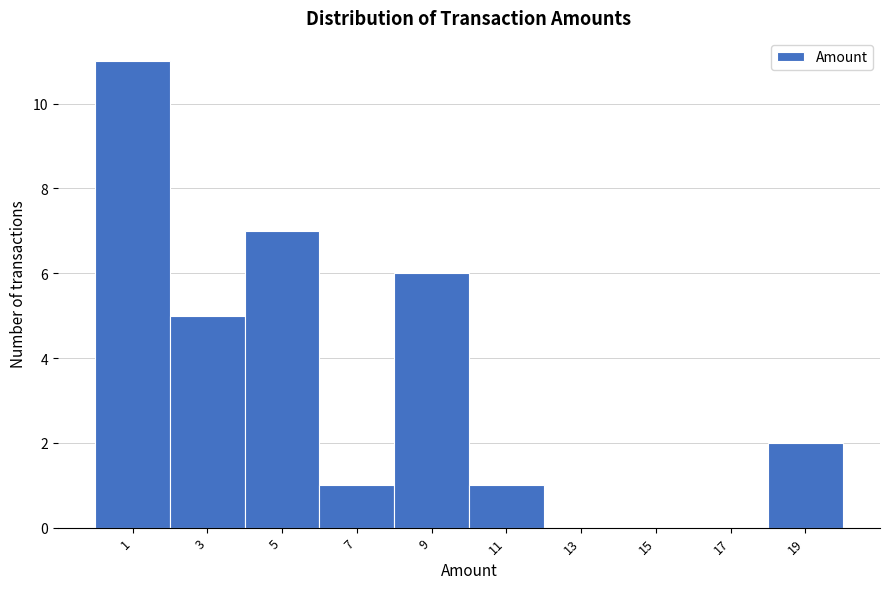

Reading left to right, list all the values displayed in this chart.

1=11	3=5	5=7	7=1	9=6	11=1	13=0	15=0	17=0	19=2